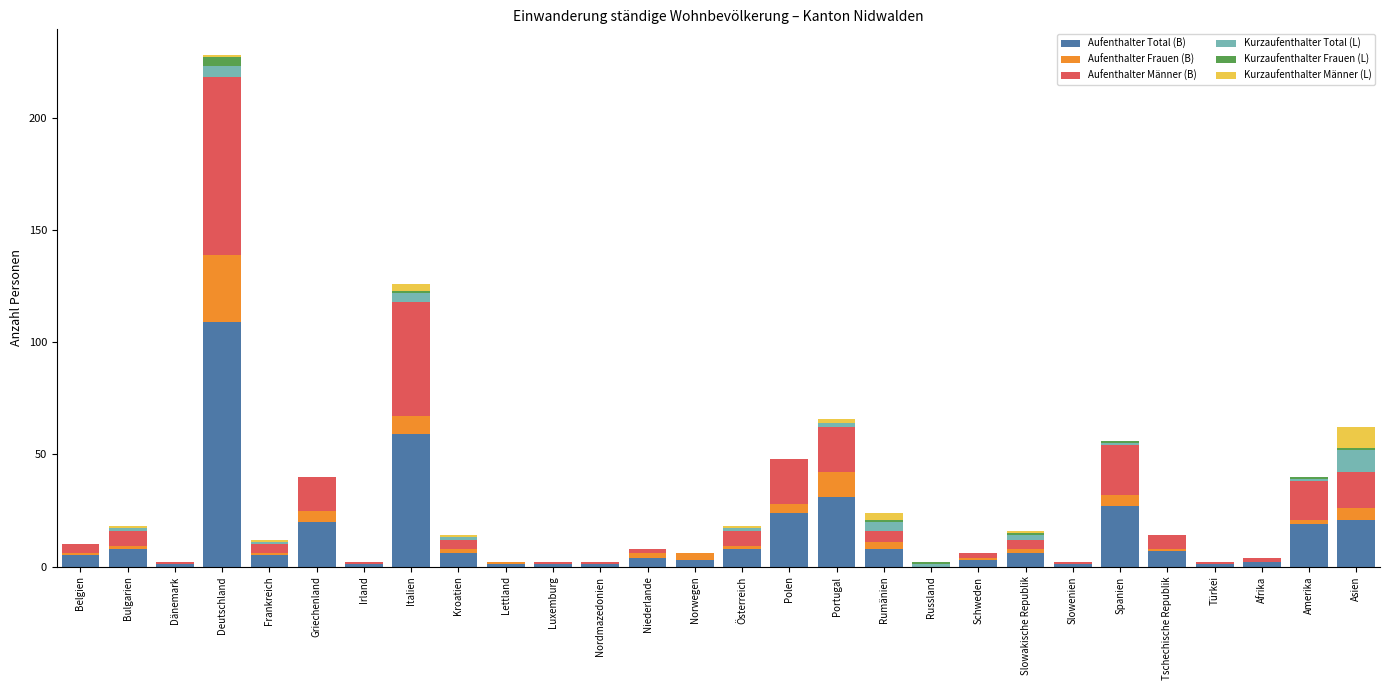

What is the maximum value for Aufenthalter Total (B)?

109